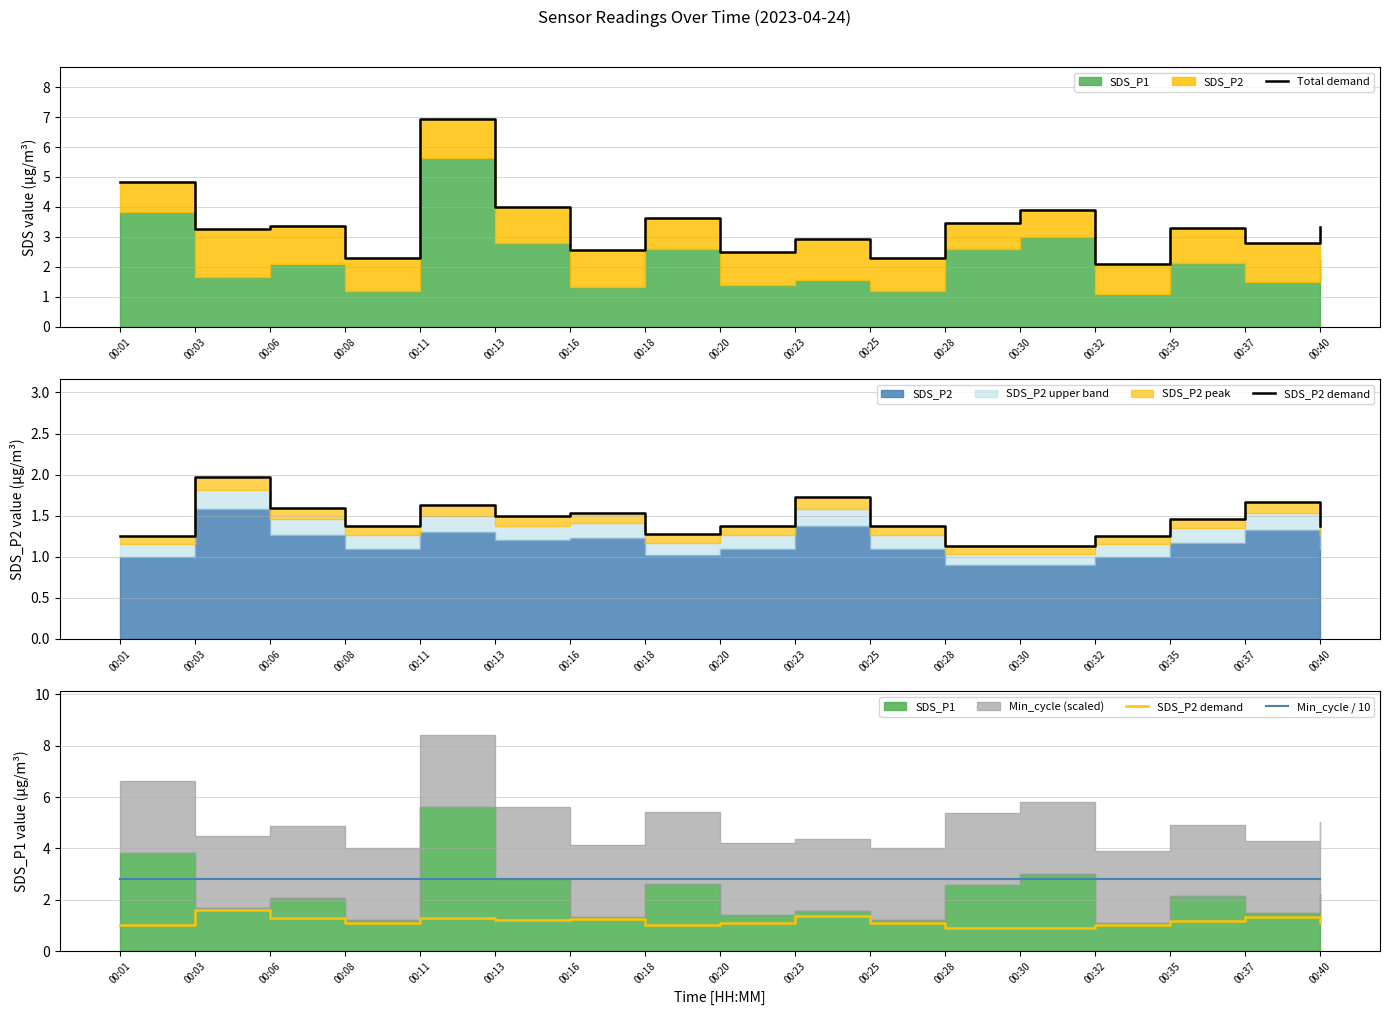

Is the value of SDS_P2 demand at 00:32 greater than the value of Min_cycle / 10 at 00:11?

No